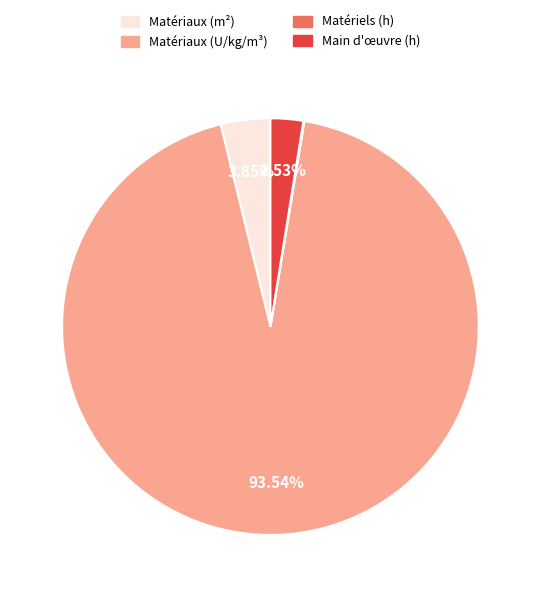

Is there any slice that represents more than half of the pie?

Yes